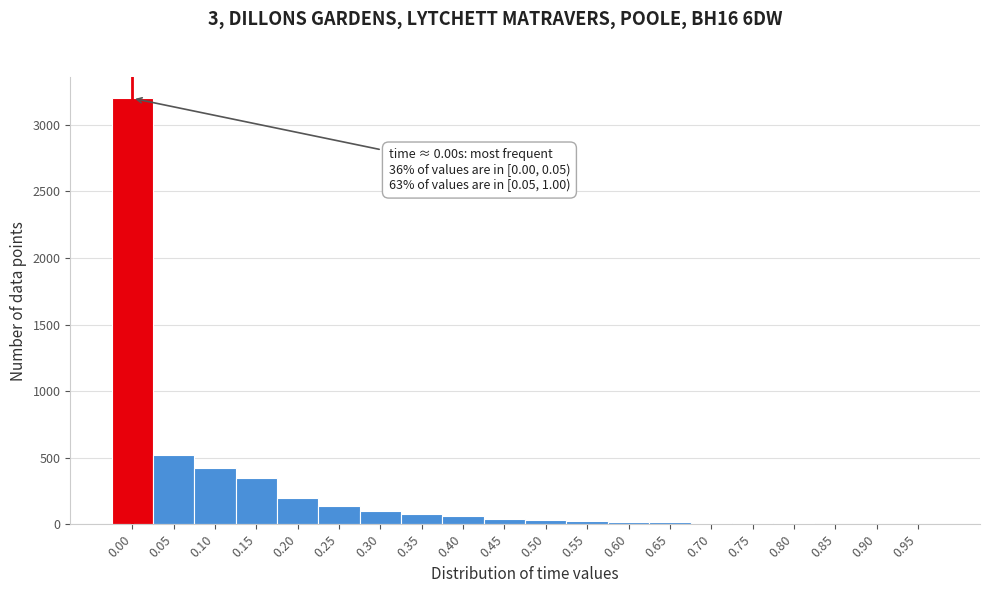

True or false: the data shows 5185 at 0.00.

False